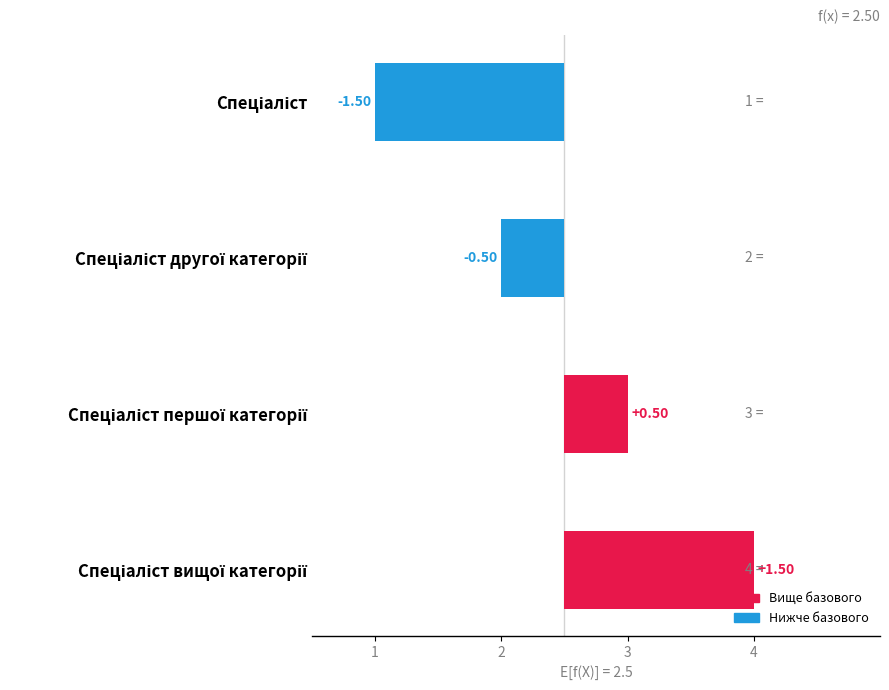

What is the difference between the values at Спеціаліст вищої категорії and Спеціаліст?

3.0